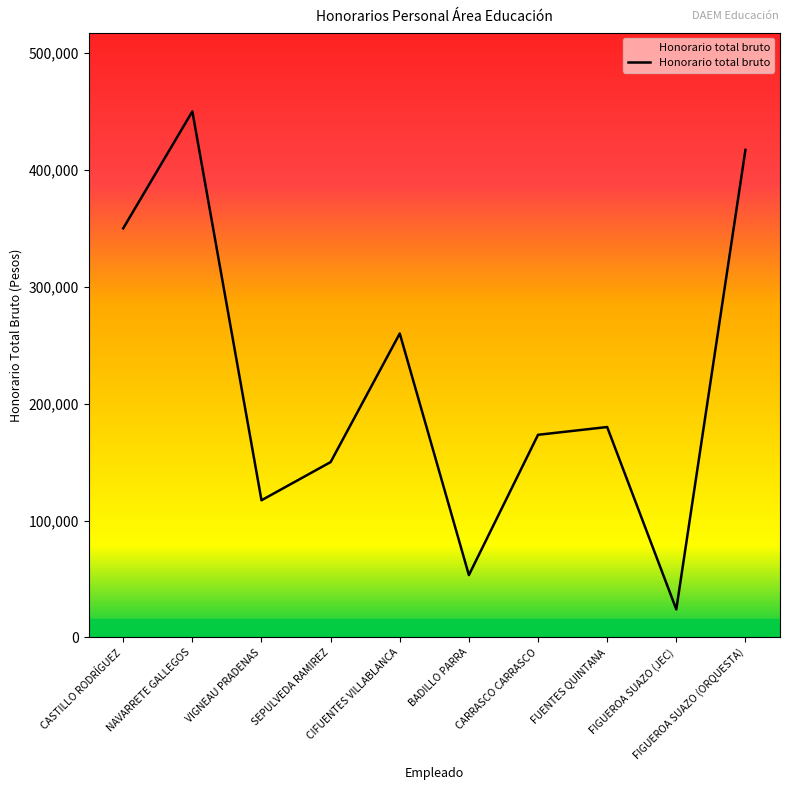

At which label does the data first exceed 180000?

CASTILLO RODRÍGUEZ